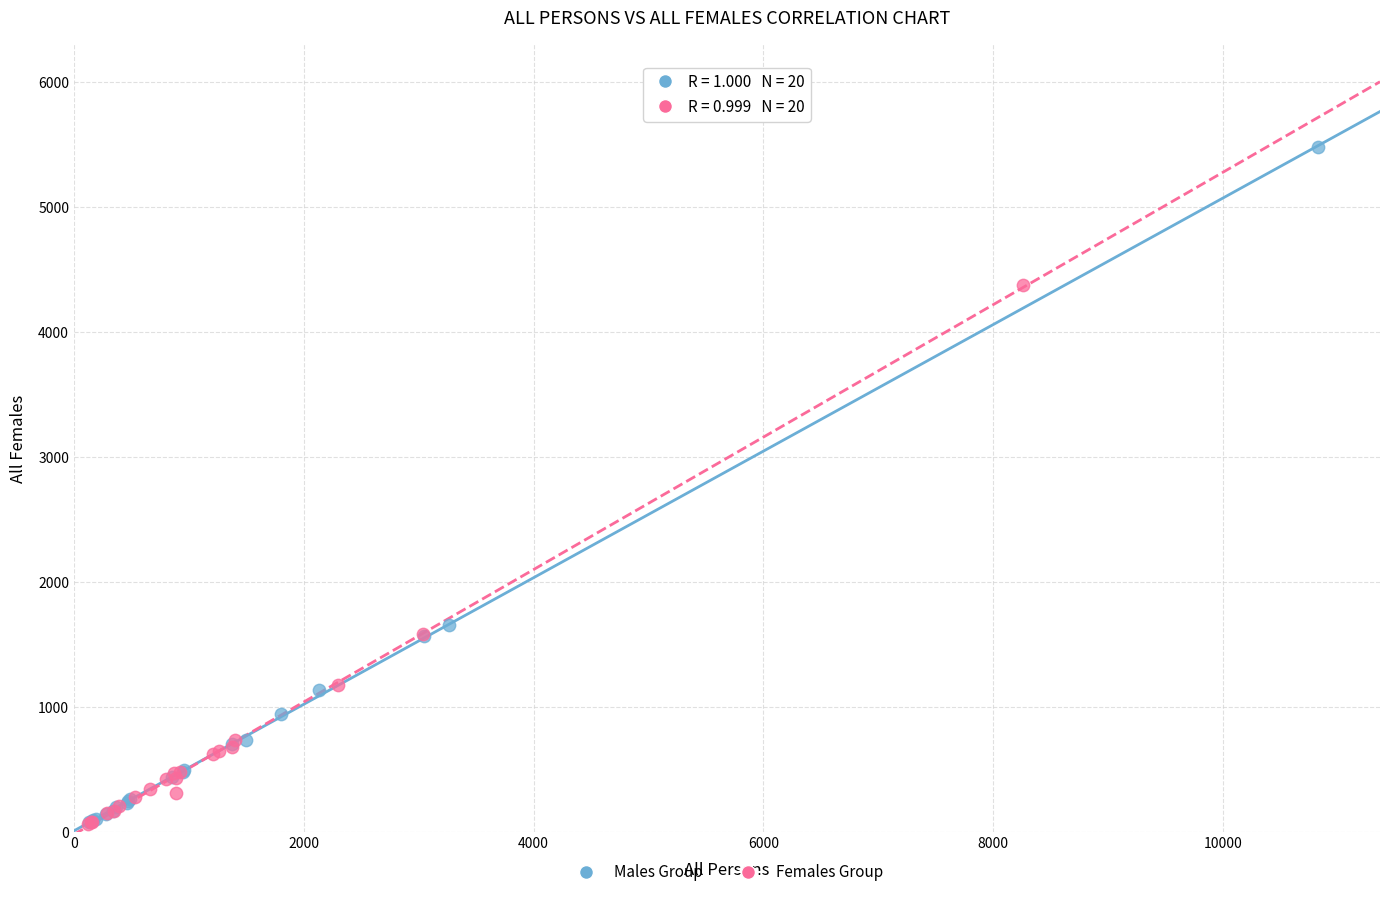

What are all the series names shown in the legend?

Males Group, Females Group